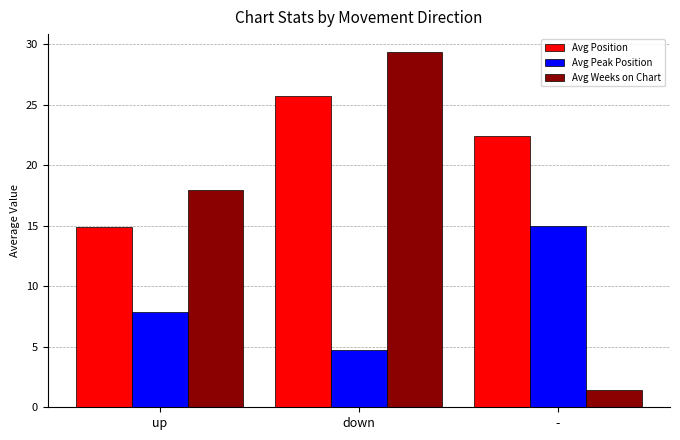

Which series has the largest total across all categories?

Avg Position